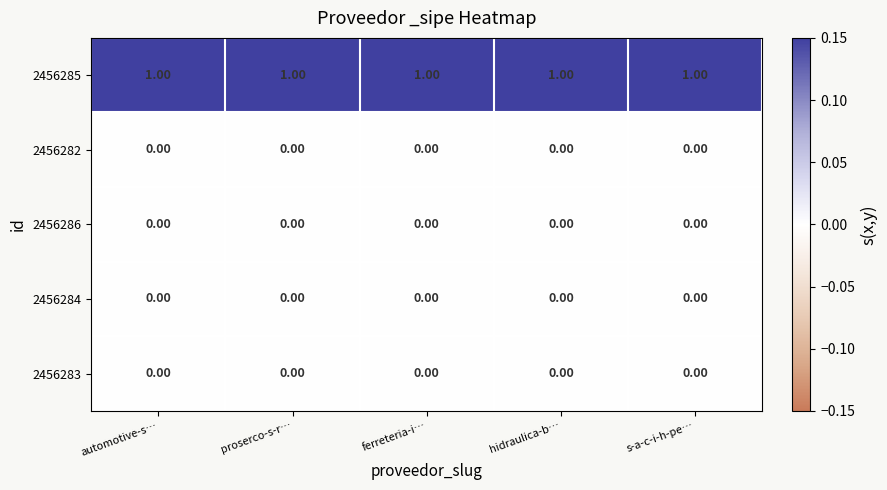

Which series has the largest total across all categories?

2456285